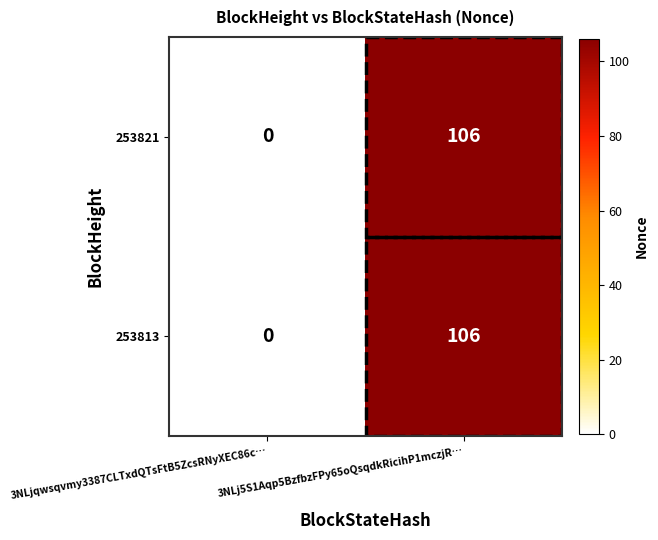

At which category is the sum across all series the highest?

3NLj5S1Aqp5BzfbzFPy65oQsqdkRicihP1mczjR…